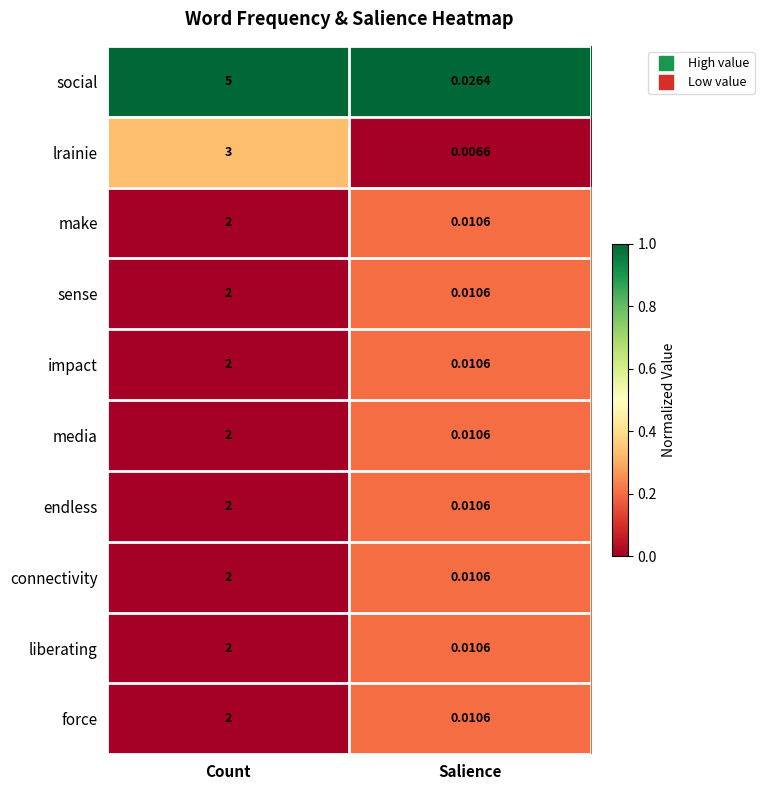

Which series has the widest spread of values?

social